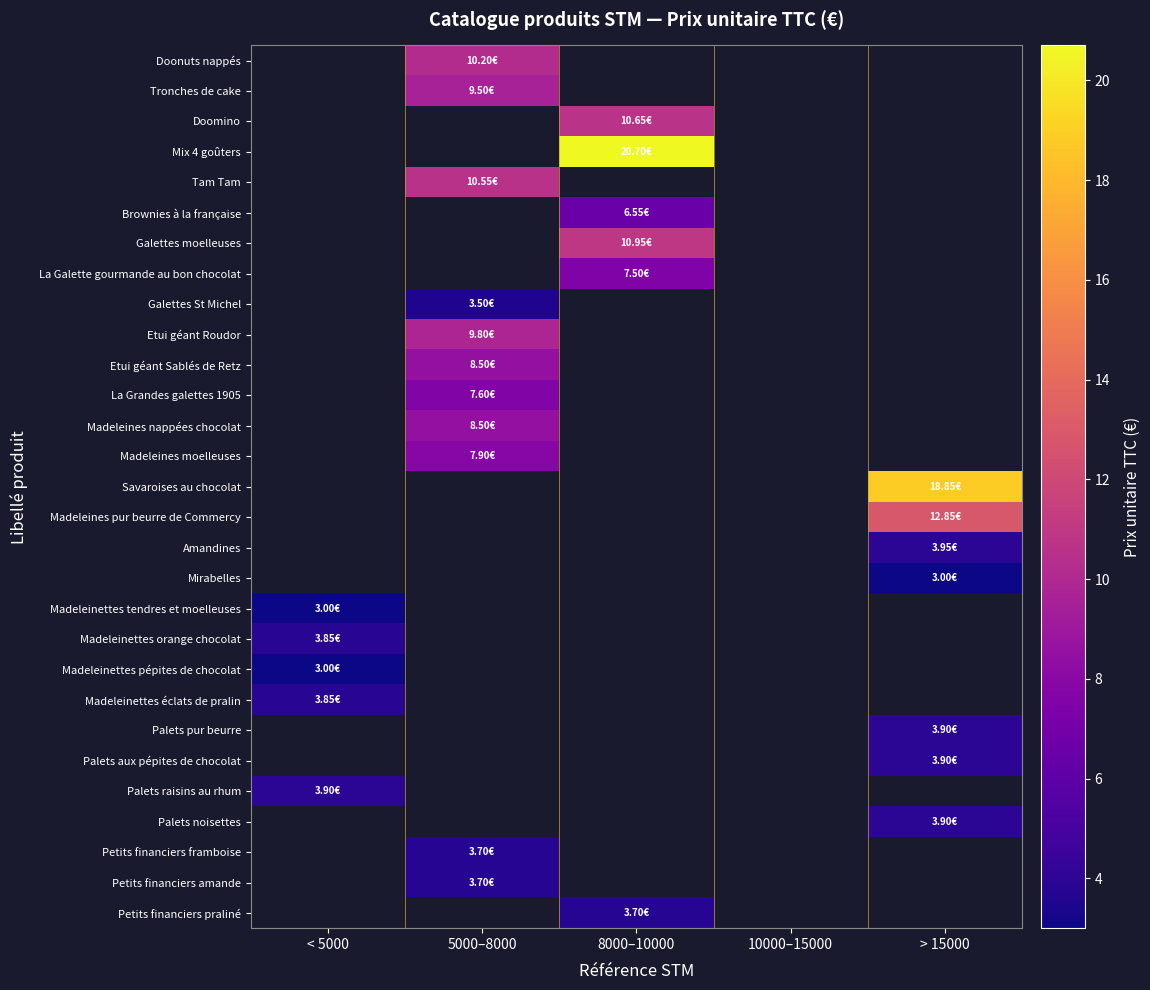

What is the smallest value displayed?

3.0